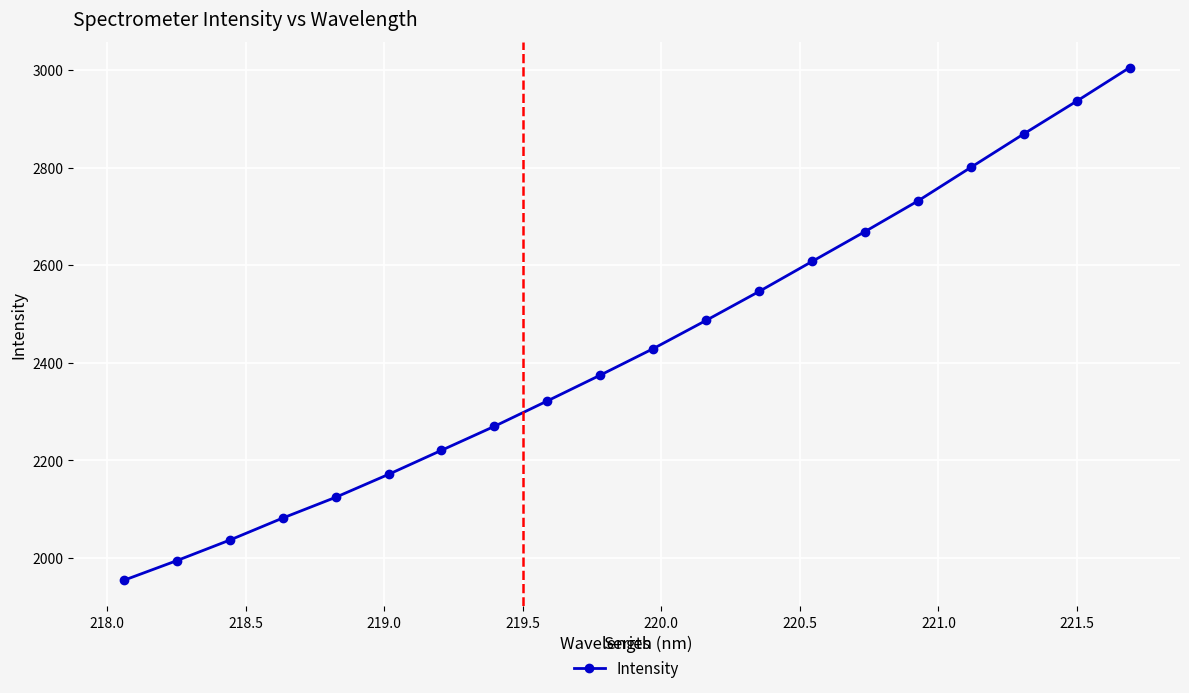

What is the value of the 3rd point from the left?

2036.4